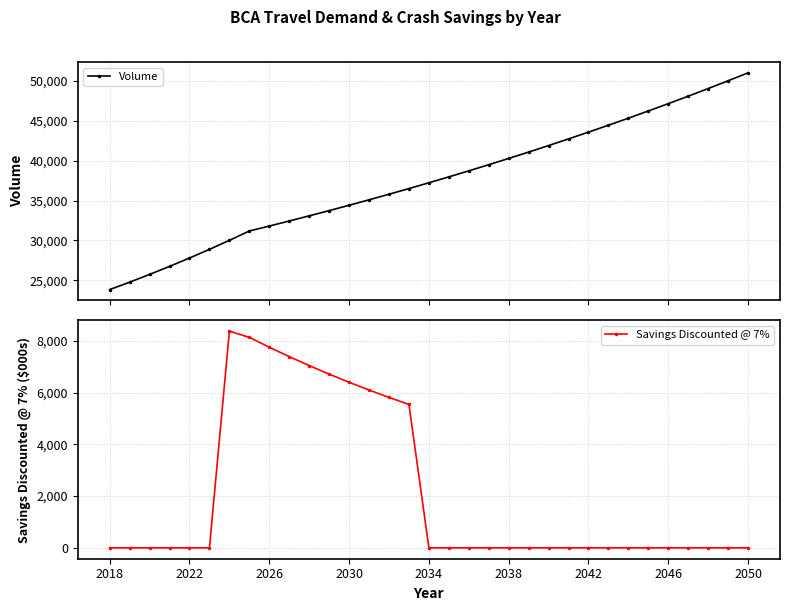

True or false: Volume and Savings Discounted @ 7% intersect in this chart.

False